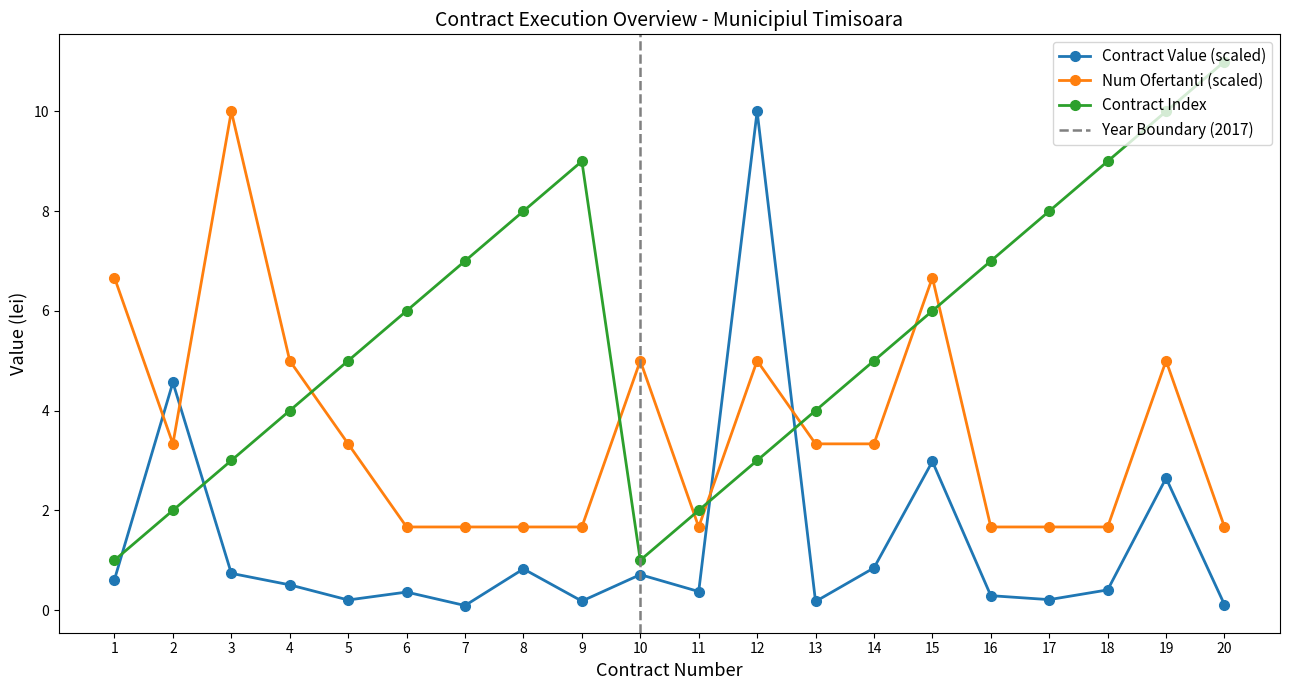

What is the maximum value shown in the chart?

11.0